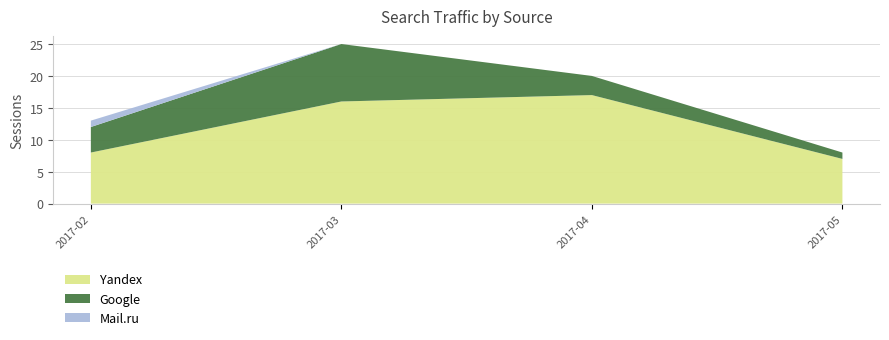

At which label does Yandex reach its peak?

2017-04